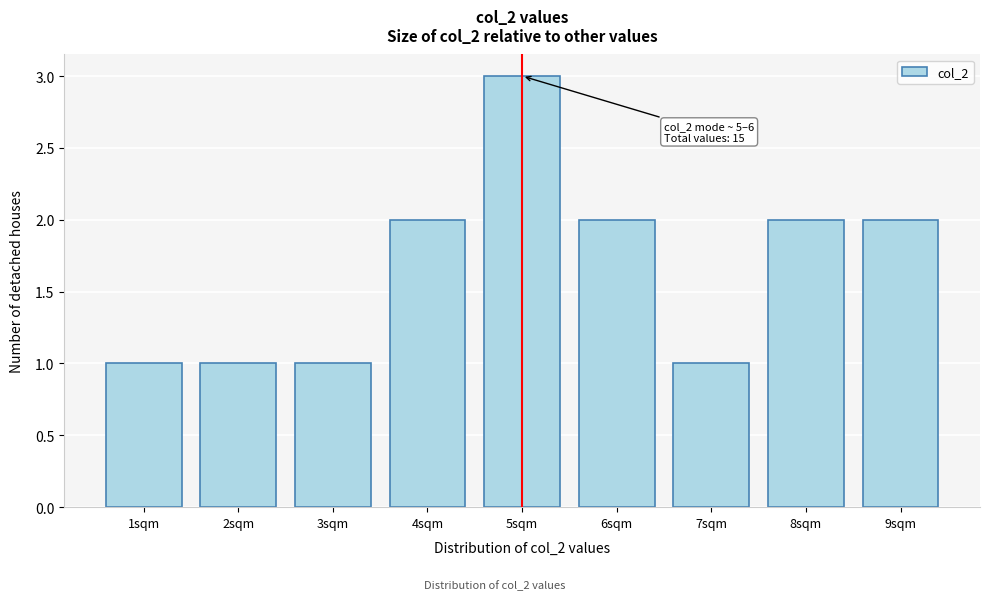

Reading left to right, list all the values displayed in this chart.

1	1	1	2	3	2	1	2	2